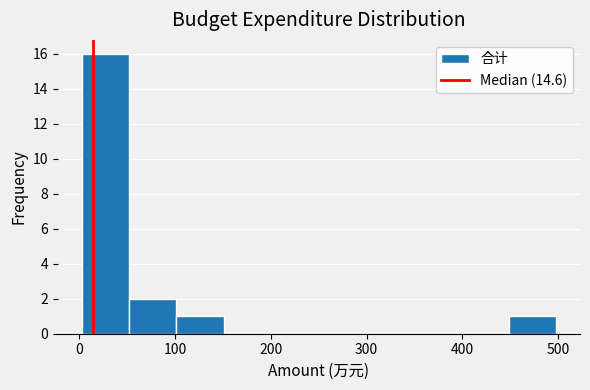

How tall is the bar that spans 0 to 50 on the x-axis? Neither the bar edges nor the heights are printed on the chart, so give them approximately, as read against the axes.

16